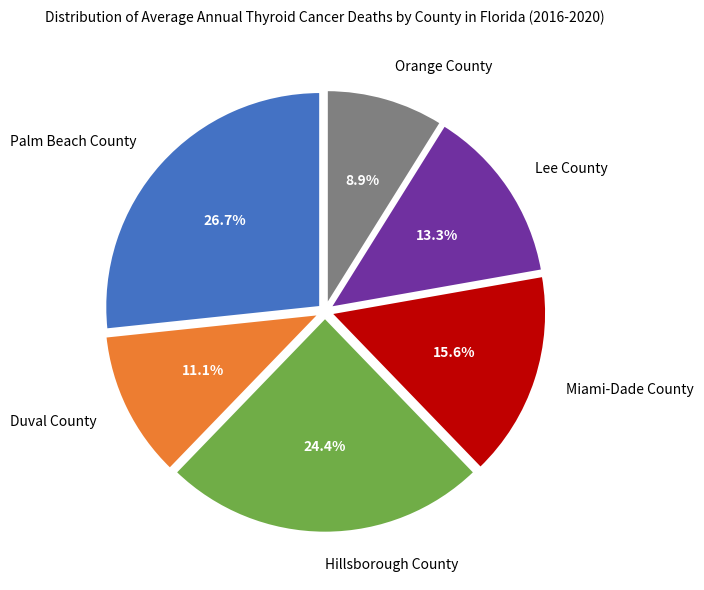

Combined, do Palm Beach County and Lee County account for over 50%?

No